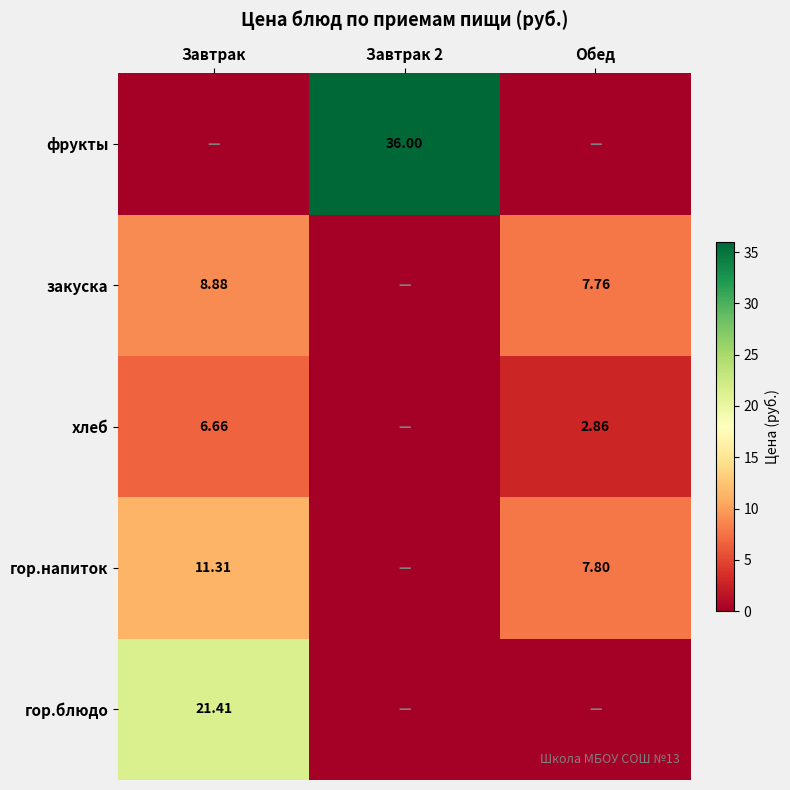

The value of хлеб at Завтрак is 6.7. True or false?

True